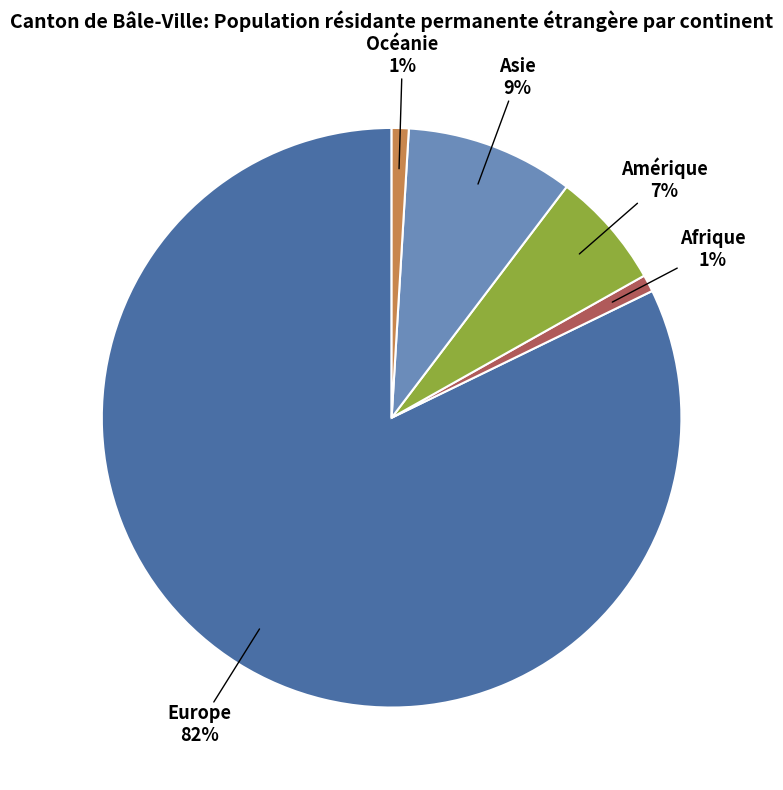

Between Afrique and Amérique, which is larger?

Amérique